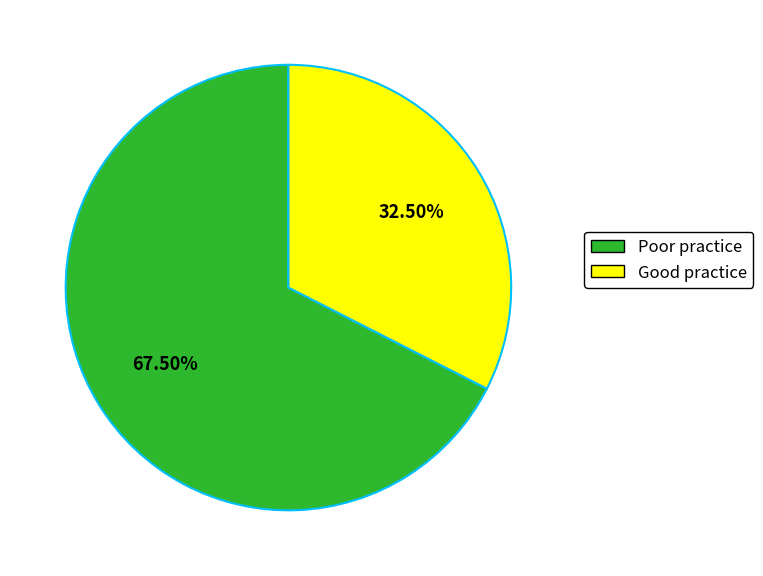

Does Poor practice account for over 50% of the chart?

Yes